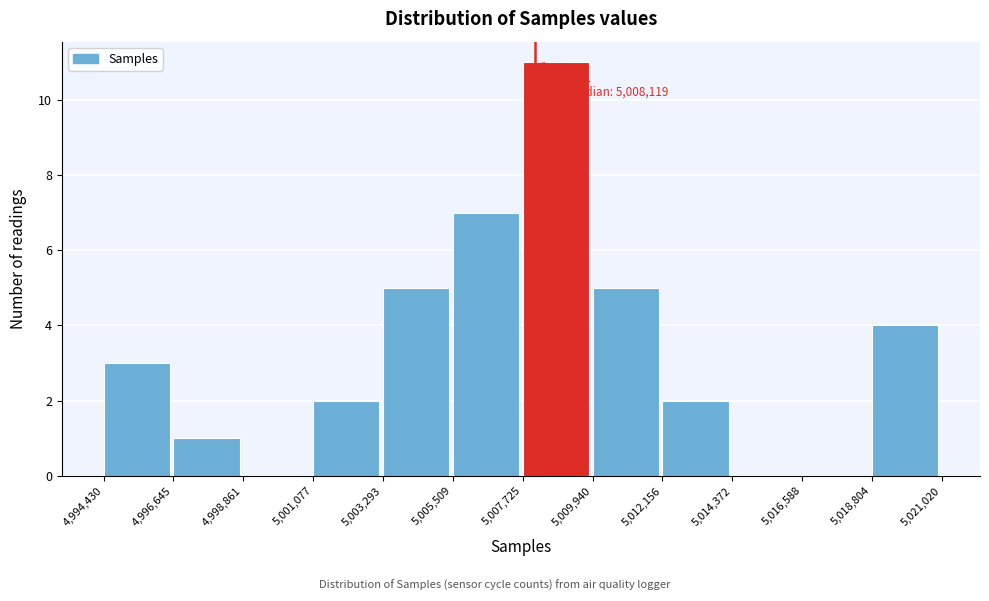

Over which range of the x-axis is the bar tallest?

5,007,725 to 5,009,940